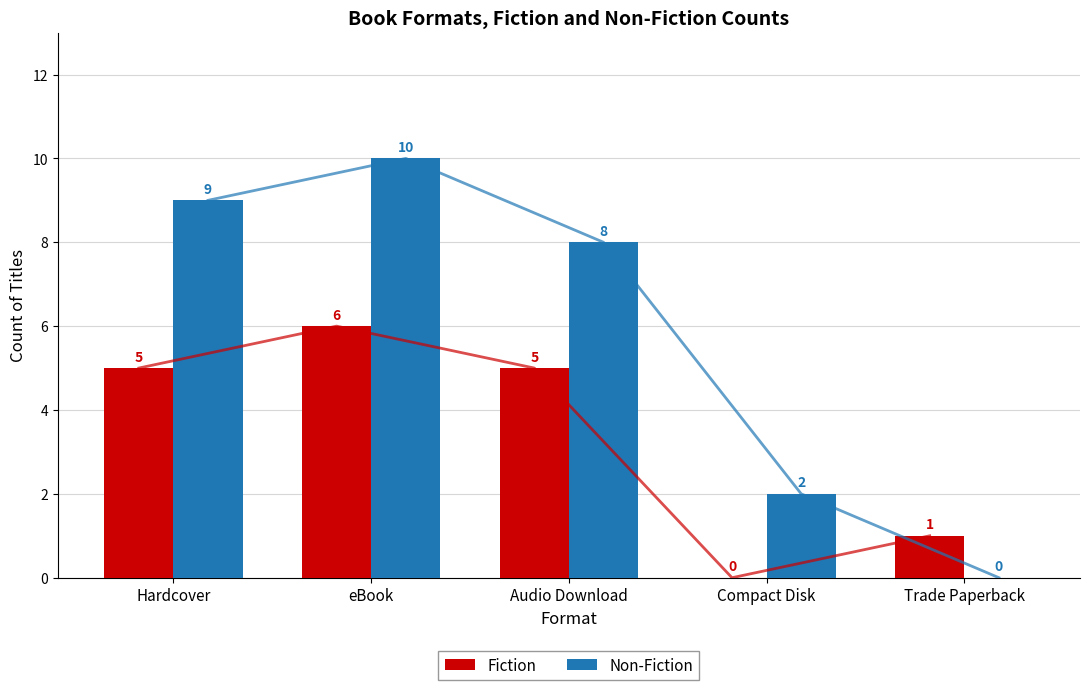

How many data points in Non-Fiction are less than 8?

2